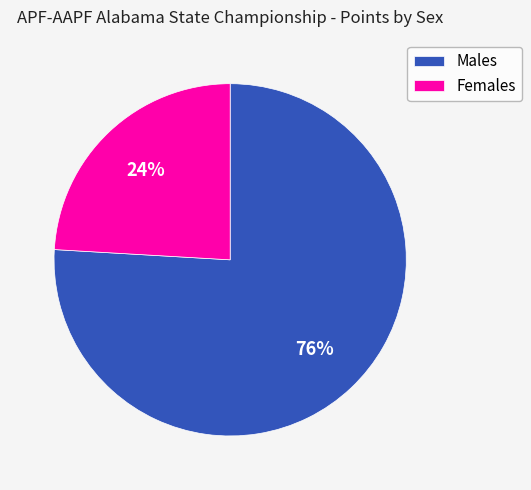

Do Males and Females together represent more than half of the pie?

Yes